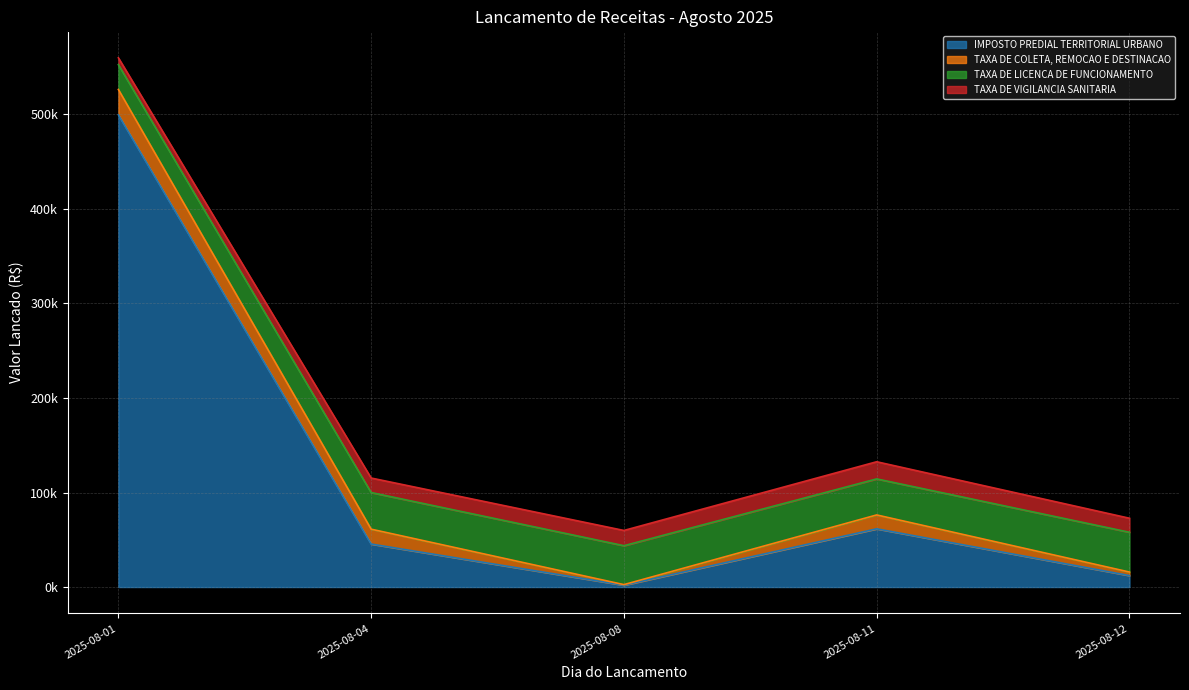

Does the chart display data point markers on the line(s)?

No